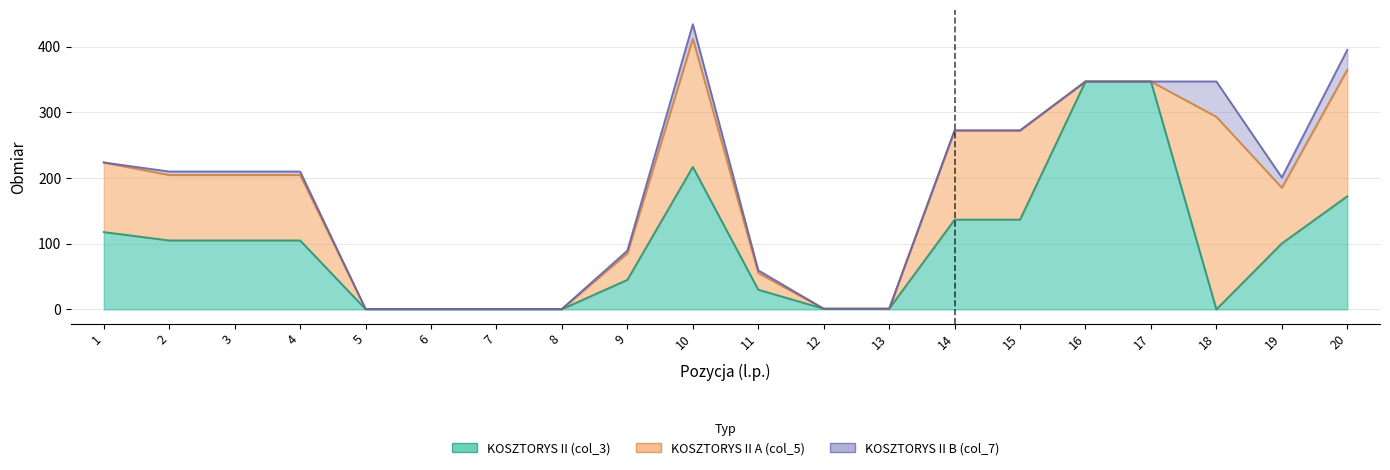

Where is the first local maximum for KOSZTORYS II B (col_7)?

10